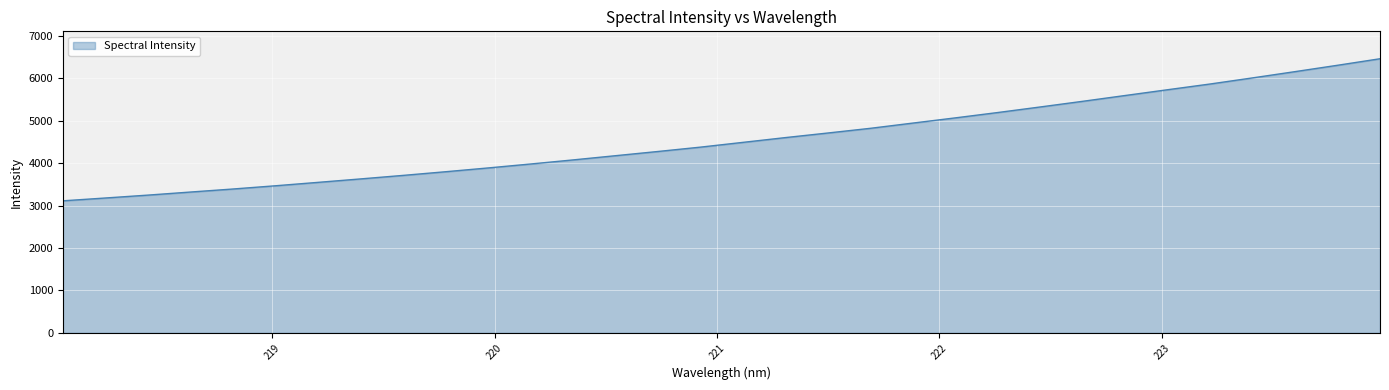

What is the difference between the maximum and minimum values?

3350.8